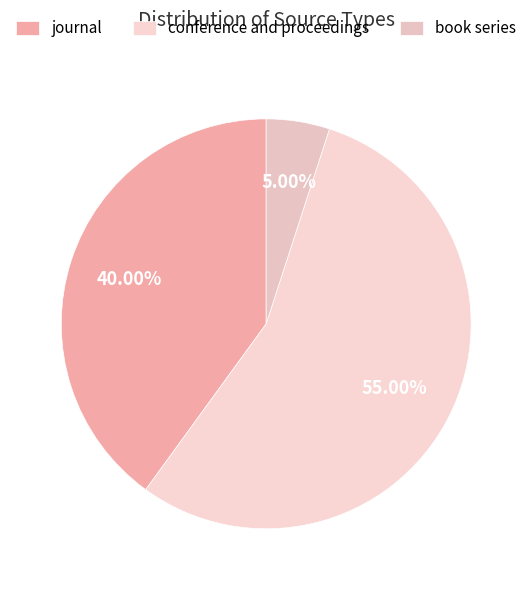

To the nearest percent, what is the difference between the largest and smallest slice percentages?

50%